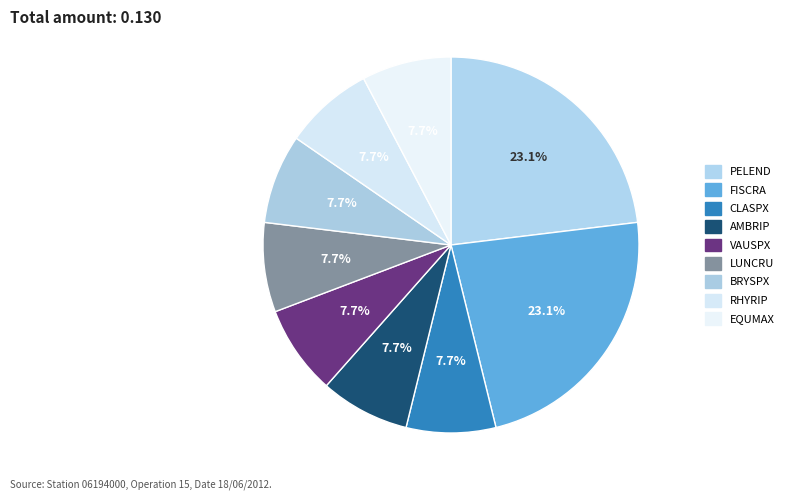

What is the largest slice in the pie chart?

PELEND